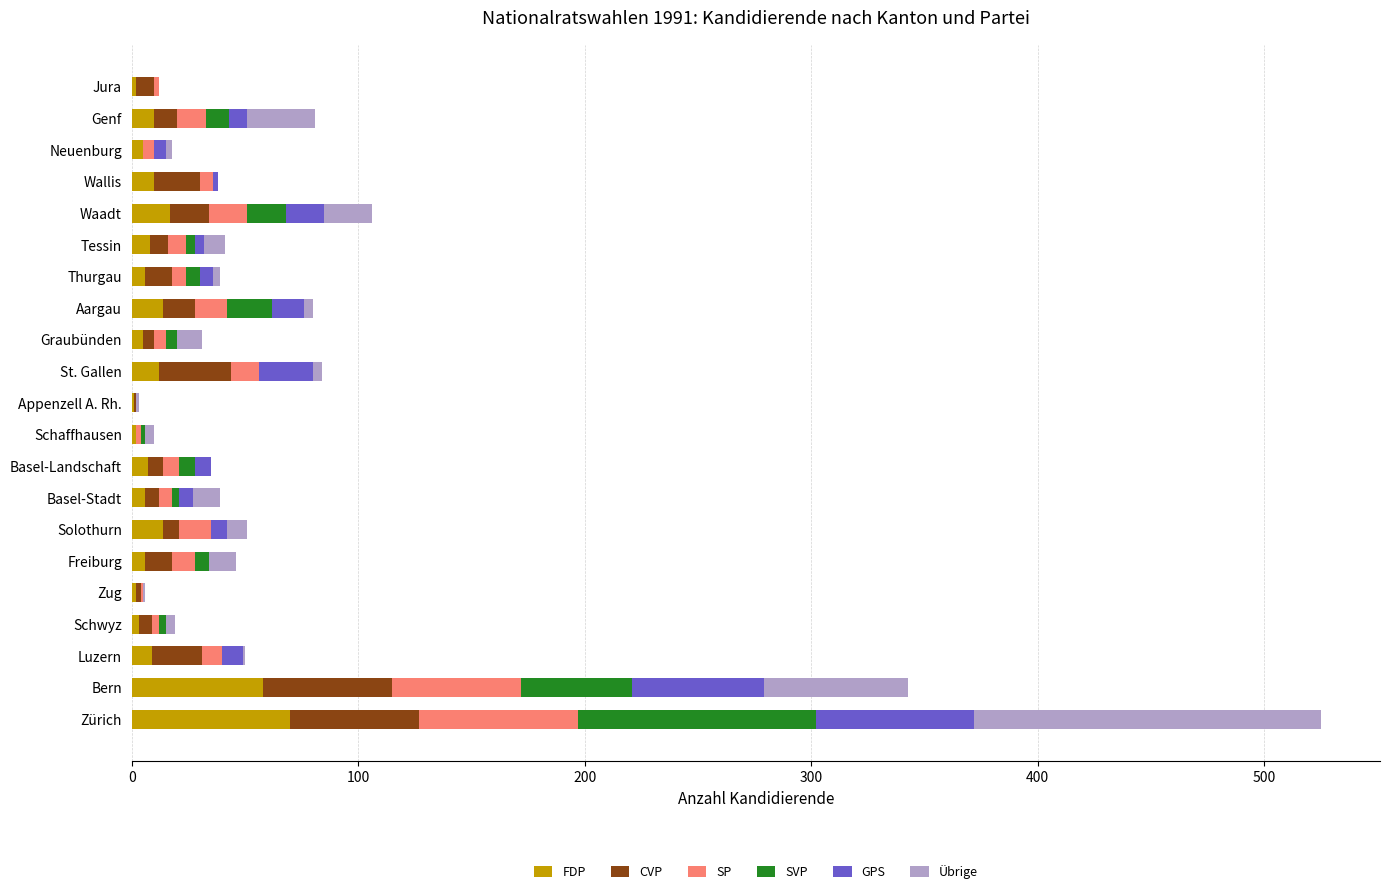

What are all the series names shown in the legend?

FDP, CVP, SP, SVP, GPS, Übrige